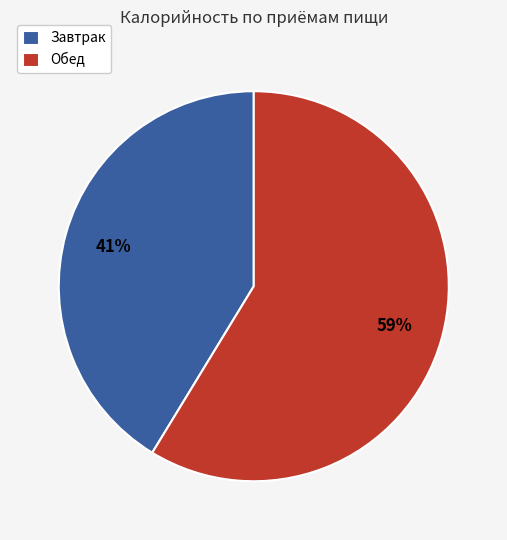

The Обед slice represents 73% of the pie. True or false?

False